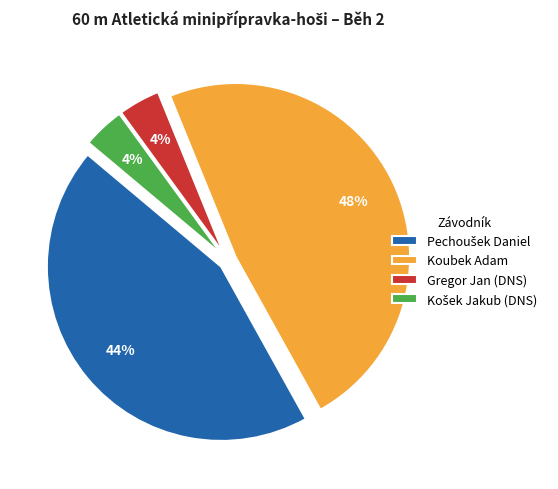

Which slice is the largest?

Koubek Adam